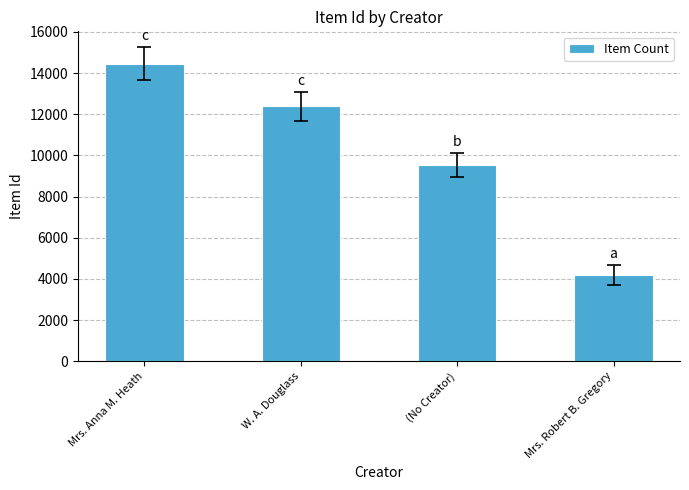

Reading left to right, list all the values displayed in this chart.

Mrs. Anna M. Heath=14463	W. A. Douglass=12377	(No Creator)=9536	Mrs. Robert B. Gregory=4189